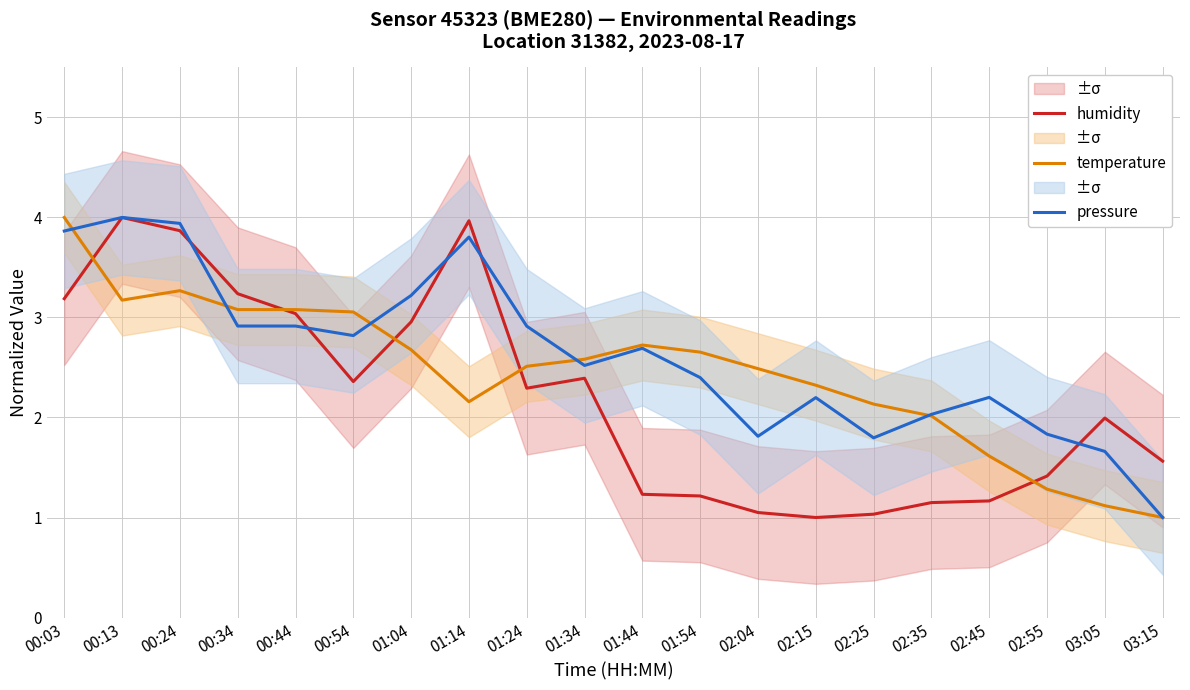

What value does the humidity series have at 02:15?

1.0